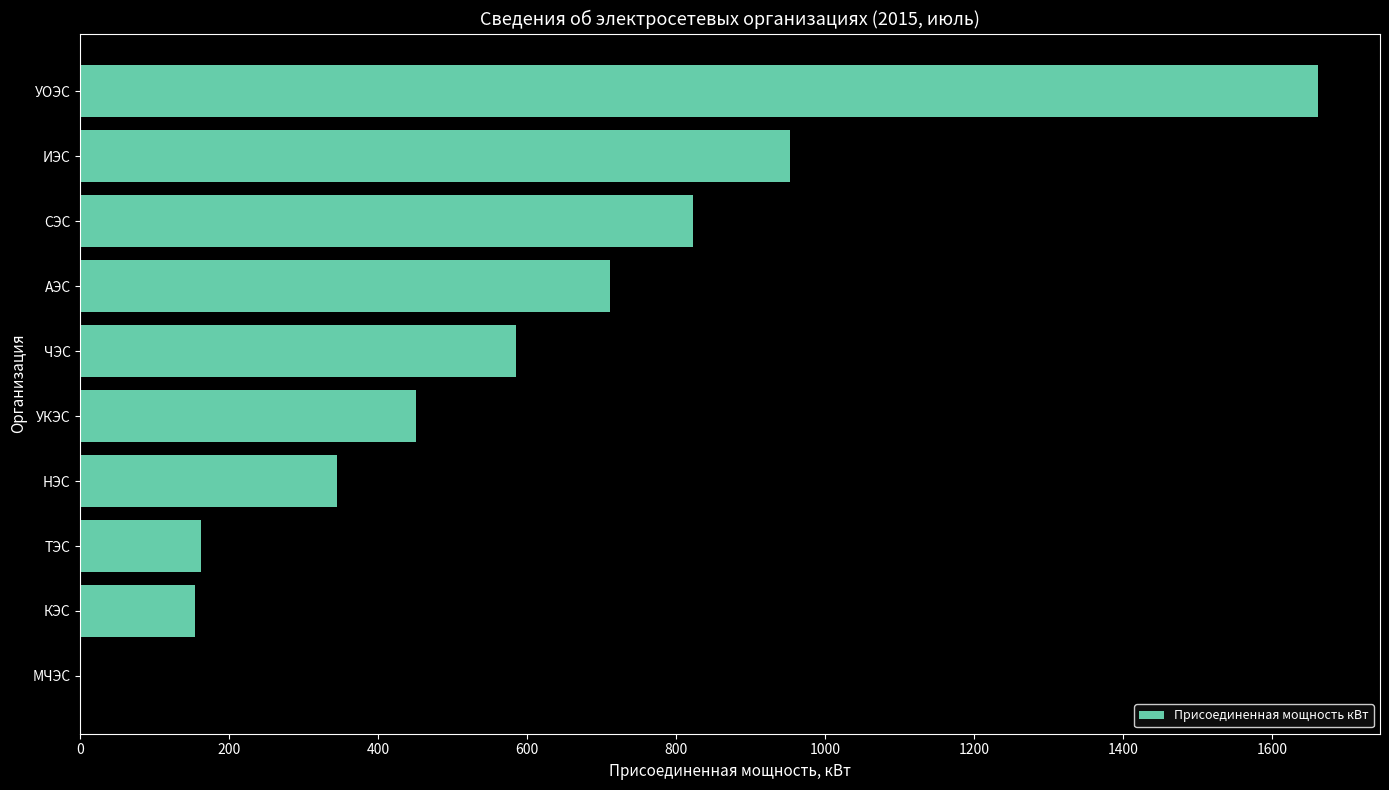

Does the chart contain stacked bars?

No